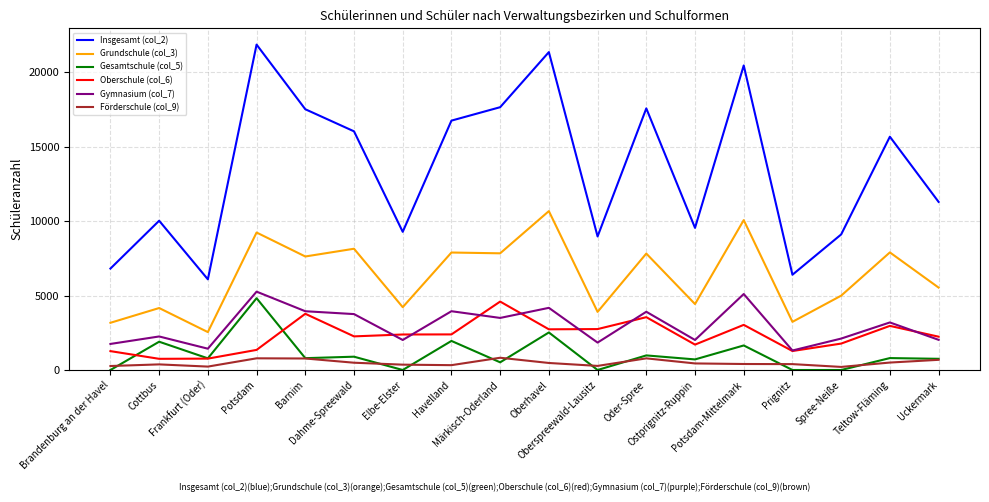

At Dahme-Spreewald, list the series in order from smallest to largest.

Förderschule (col_9), Gesamtschule (col_5), Oberschule (col_6), Gymnasium (col_7), Grundschule (col_3), Insgesamt (col_2)